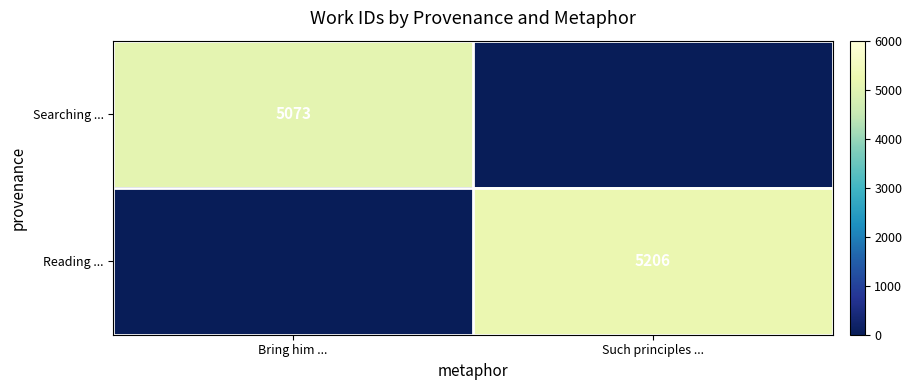

Is the value of Reading ... at Such principles ... greater than the value of Searching ... at Bring him ...?

Yes